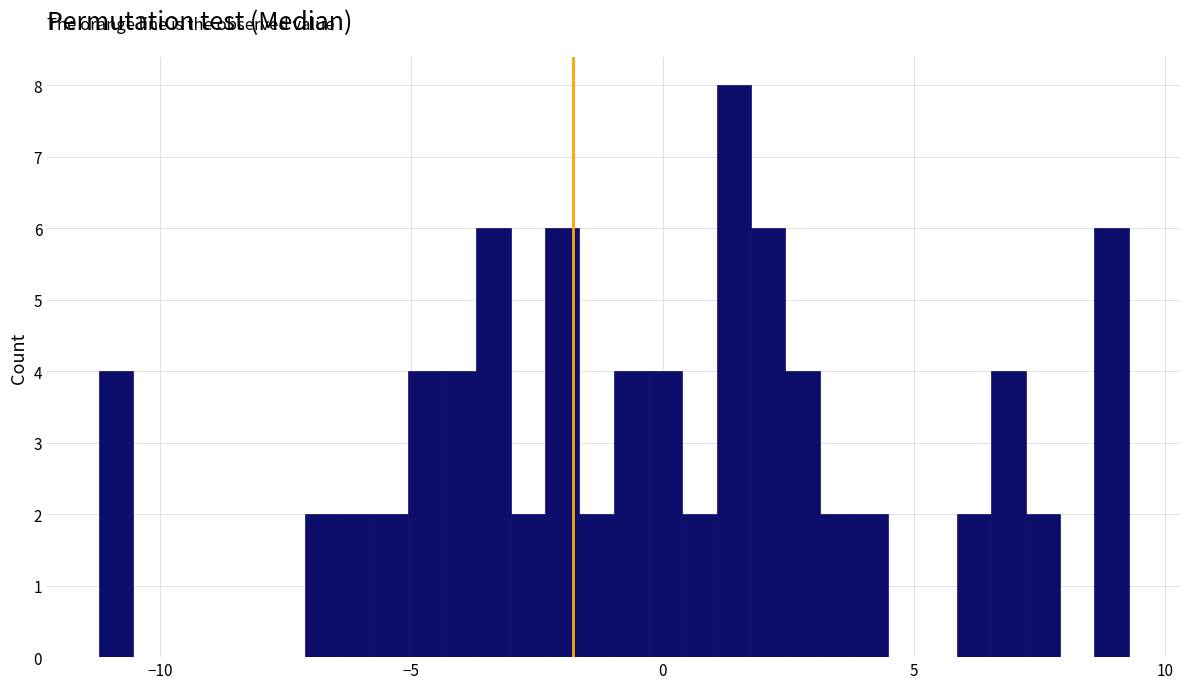

Read against the x-axis, roughly where is the centre of the tallest bar?

1.5